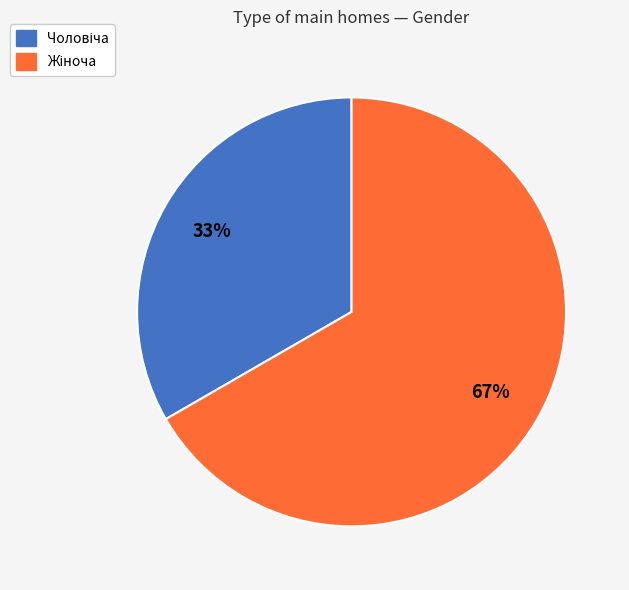

Count the number of slices in the pie.

2